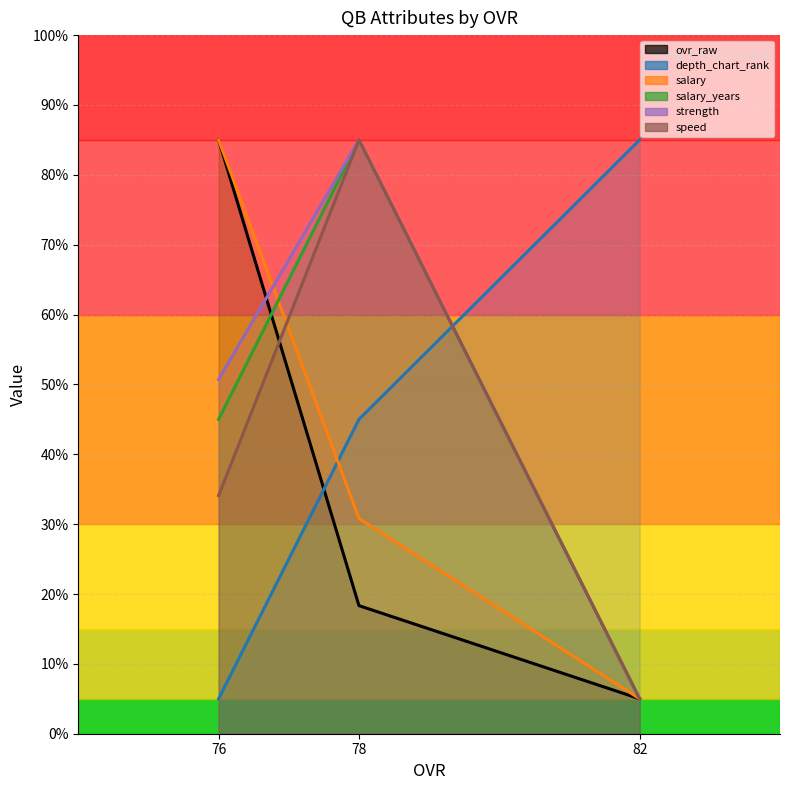

Read the speed value at 76.

34.1